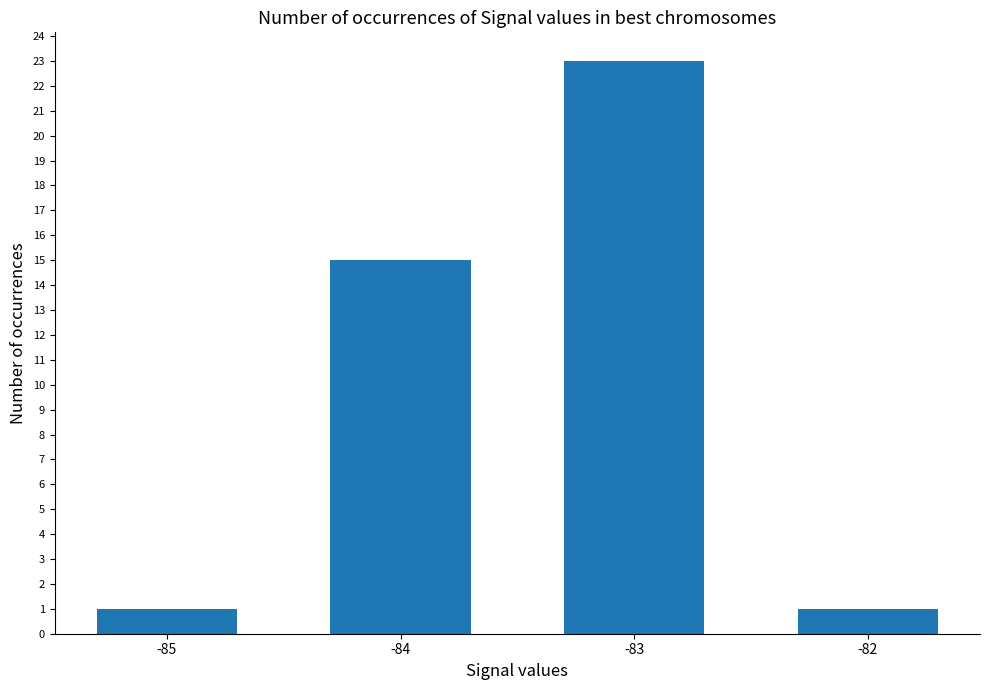

Where is the data nearest to the value 12?

-84